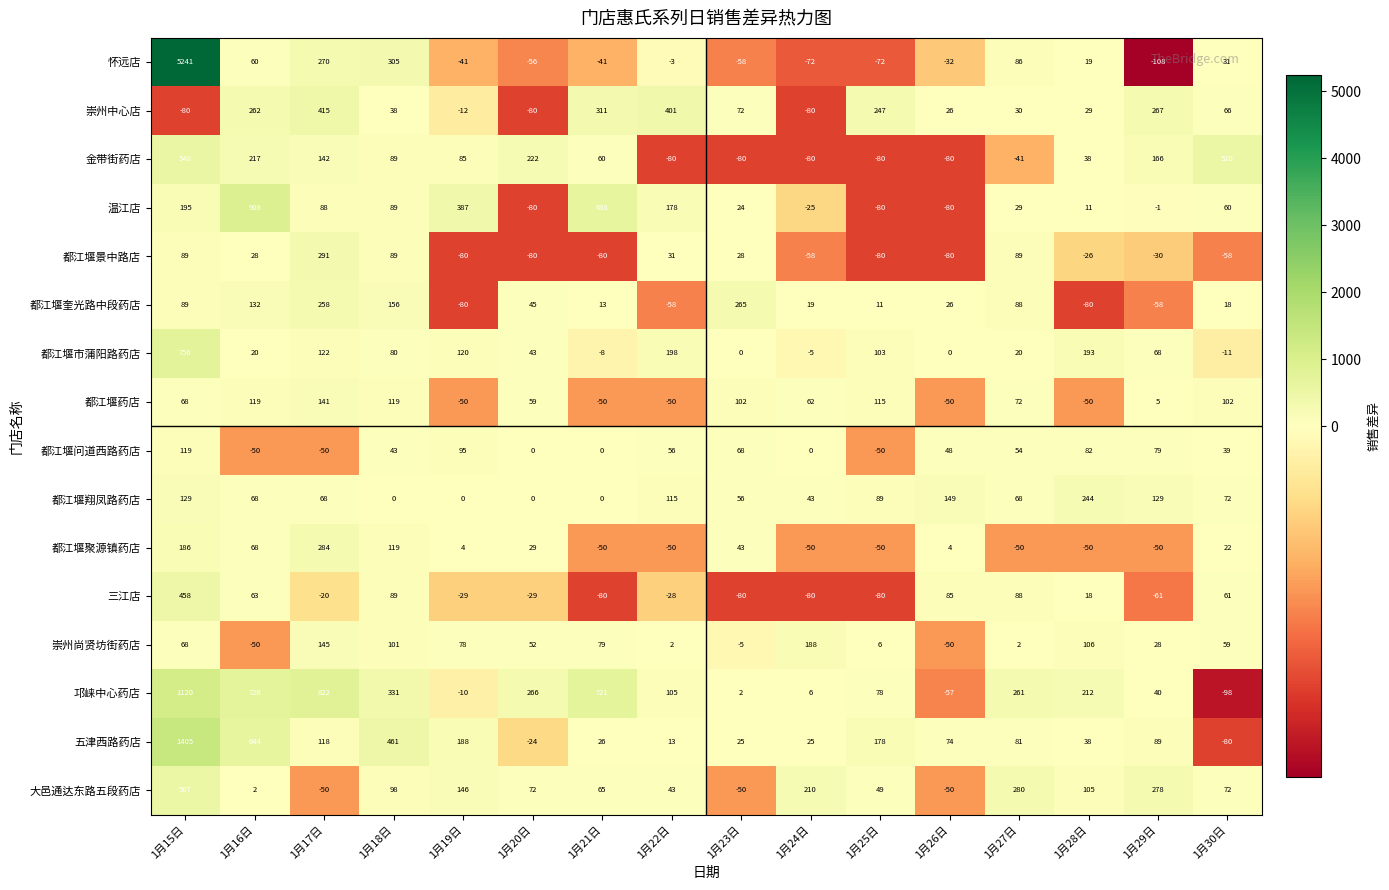

How many values in the 都江堰奎光路中段药店 series are below 26?

8